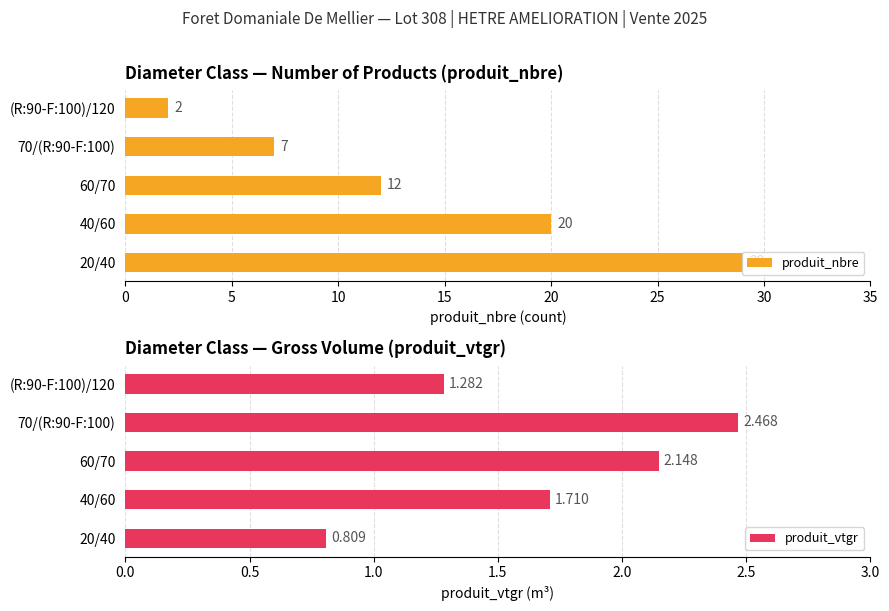

Which series has the largest total across all categories?

produit_nbre